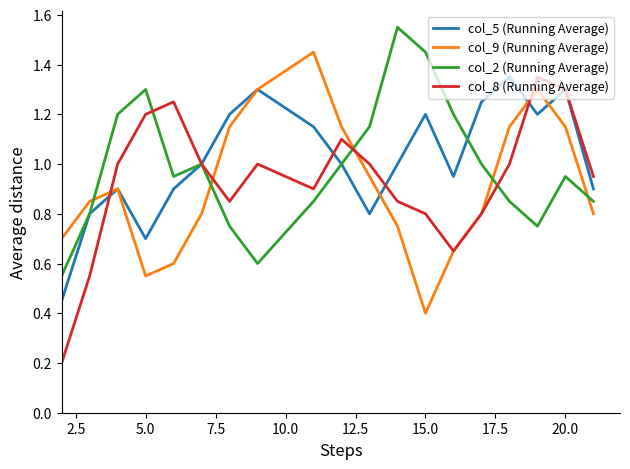

Which series has the largest range (max minus min)?

col_8 (Running Average)